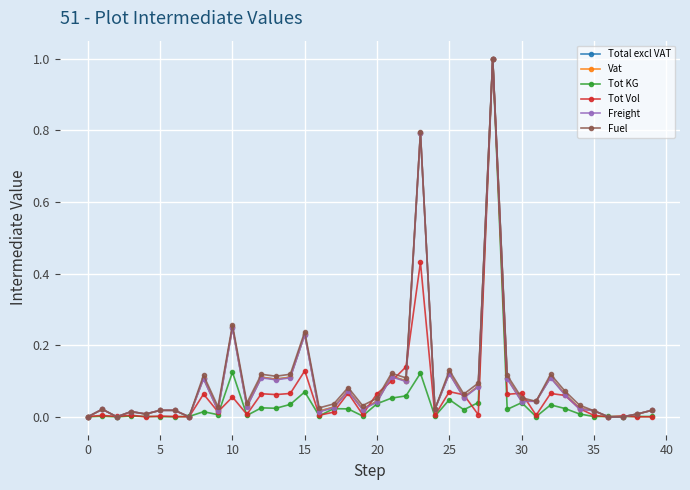

True or false: Tot Vol has more than 0 points higher than both neighbors.

True